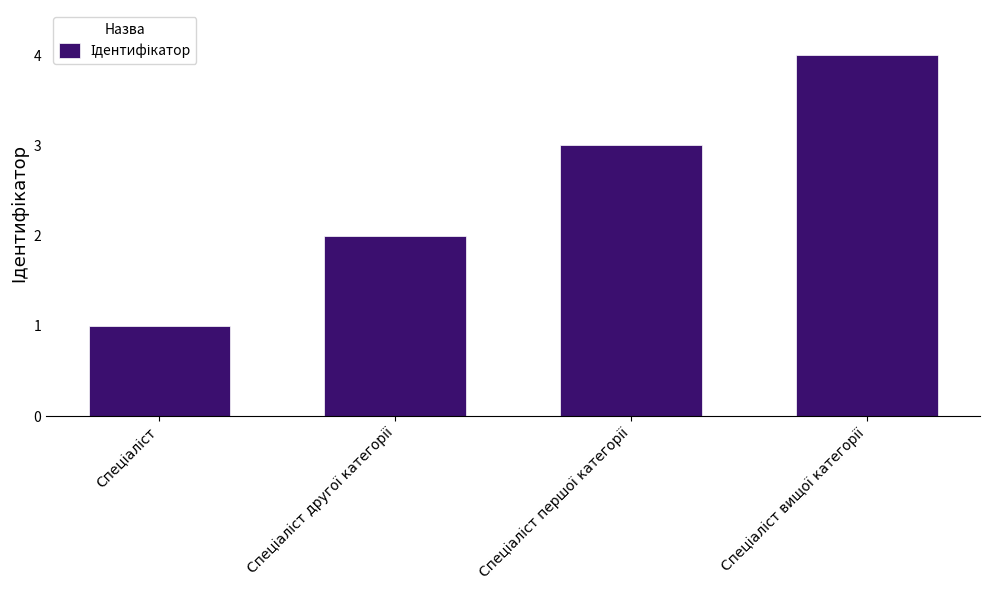

What is the maximum value shown in the chart?

4